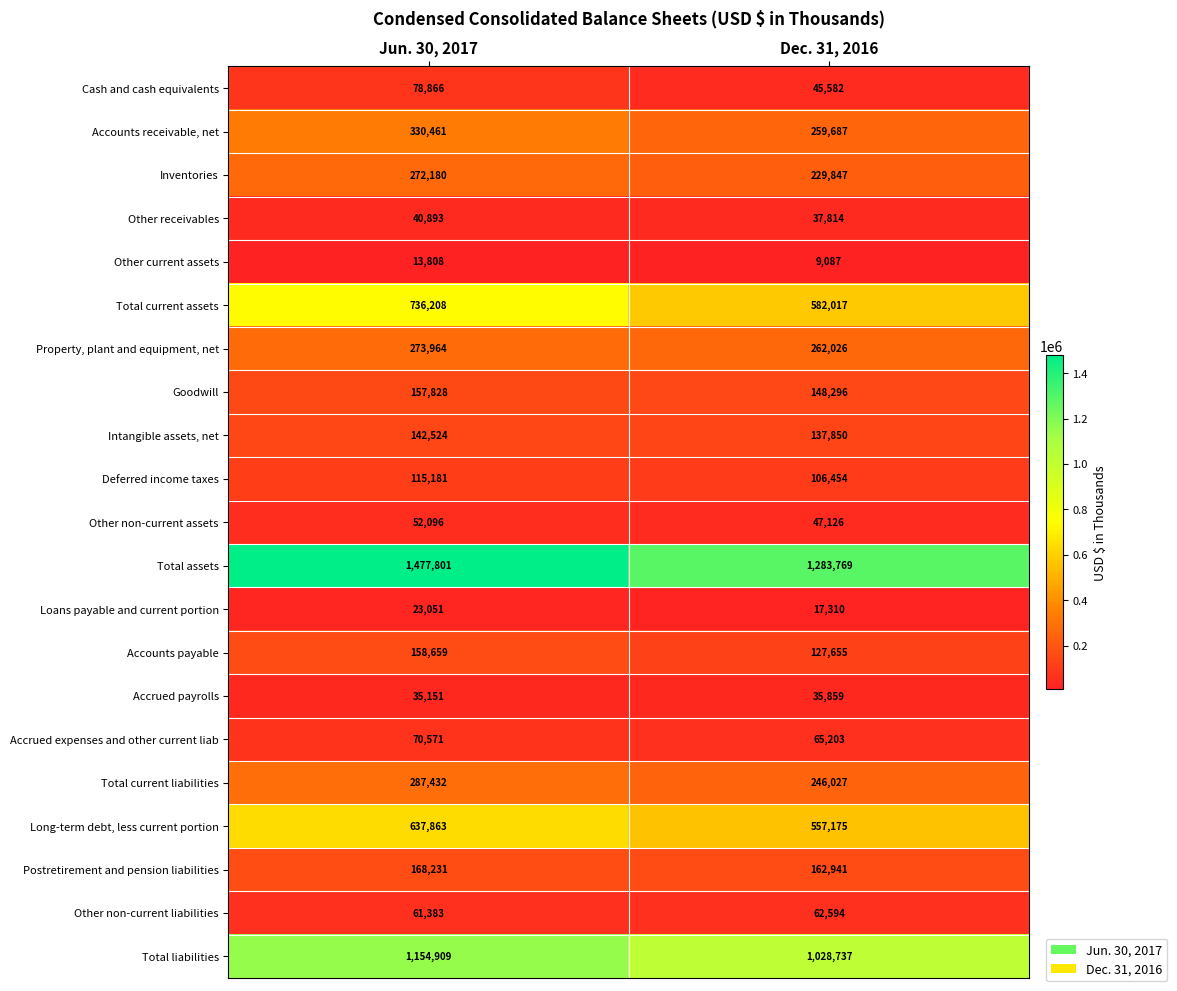

At how many categories does at least one series exceed 816163?

2